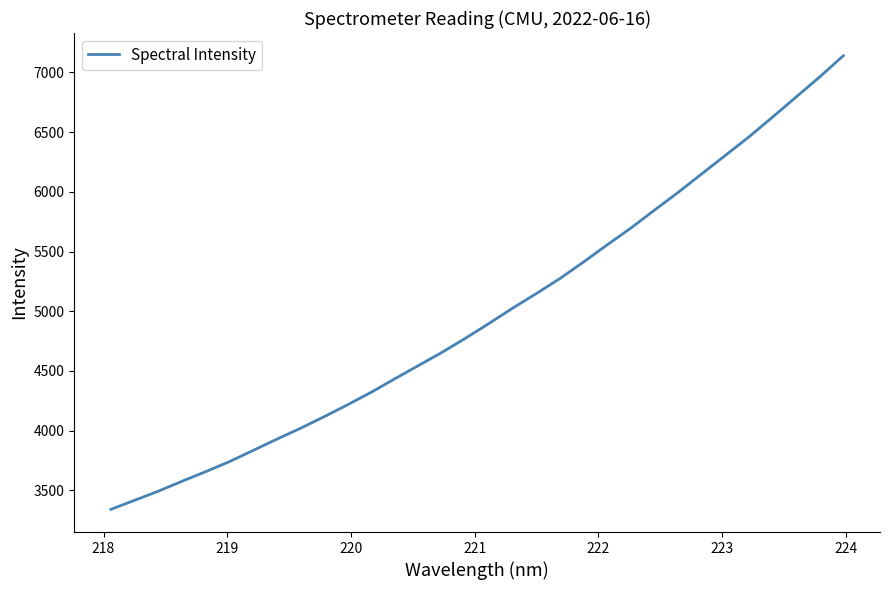

What is the minimum value shown in the chart?

3341.2